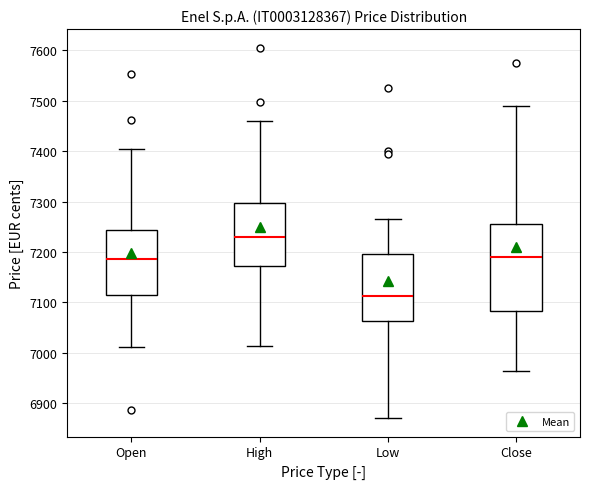

Reading left to right, transcribe this box plot: for each box, give where its median line is, the range the box spans, and where its two whiskers end, as read against the y-axis. The values are not printed on the chart, so give them approximately, as read against the axis.

Open: median 7190, box 7110 to 7240, whiskers 7010 to 7410
High: median 7230, box 7170 to 7300, whiskers 7010 to 7460
Low: median 7110, box 7060 to 7200, whiskers 6870 to 7270
Close: median 7190, box 7080 to 7260, whiskers 6960 to 7490